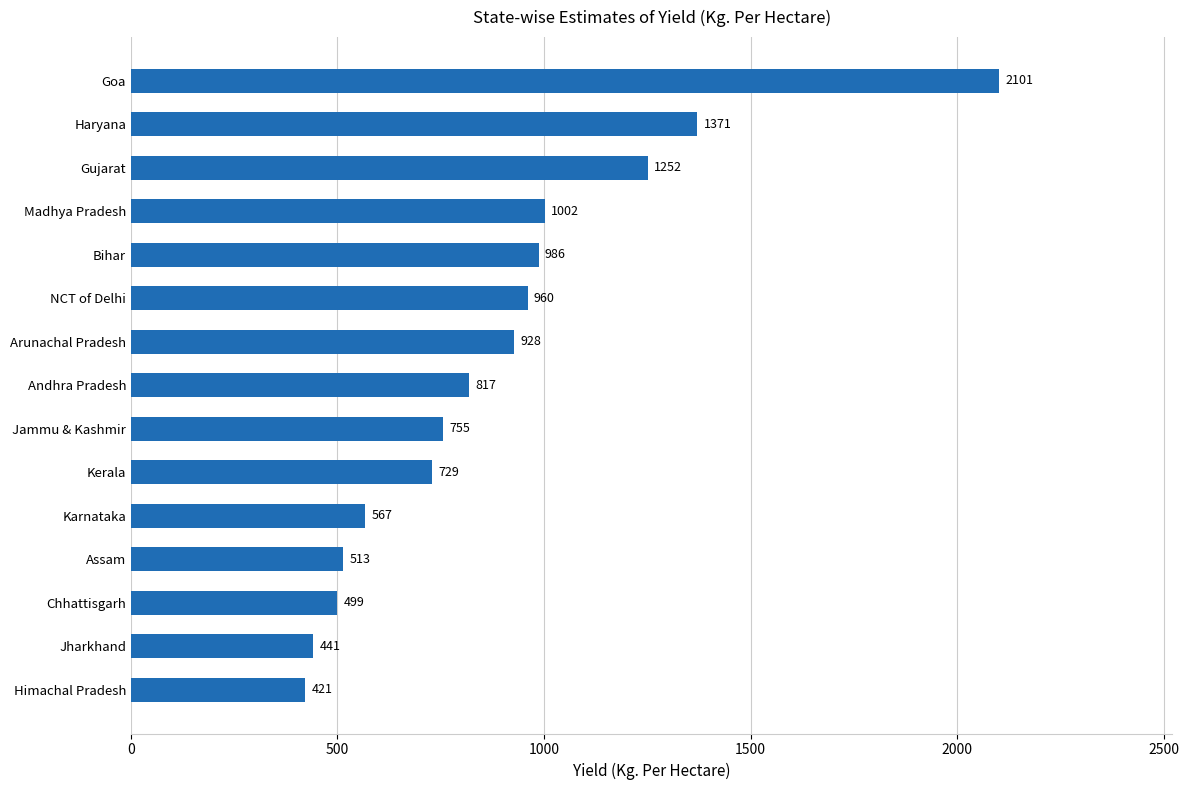

Rank the categories by value from lowest to highest.

Himachal Pradesh, Jharkhand, Chhattisgarh, Assam, Karnataka, Kerala, Jammu & Kashmir, Andhra Pradesh, Arunachal Pradesh, NCT of Delhi, Bihar, Madhya Pradesh, Gujarat, Haryana, Goa